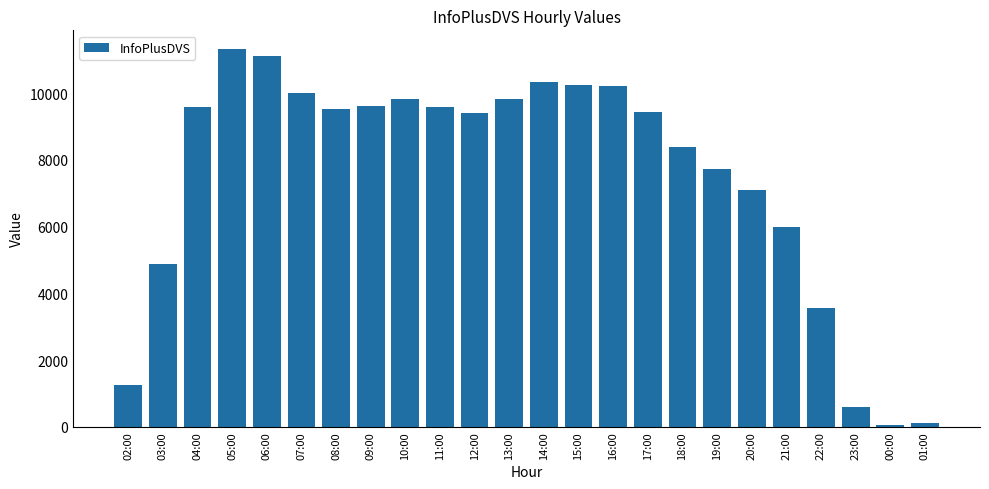

What is the label of the 11th bar from the right?

15:00